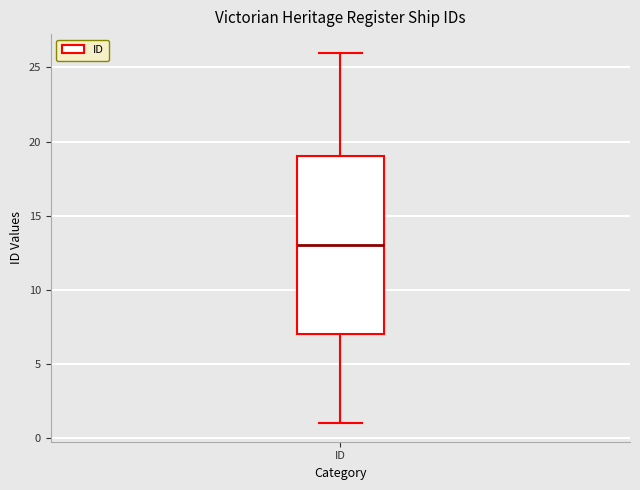

Where does the lower whisker of the box for ID end on the y-axis? The values are not printed on the chart, so give them approximately, as read against the axis.

1